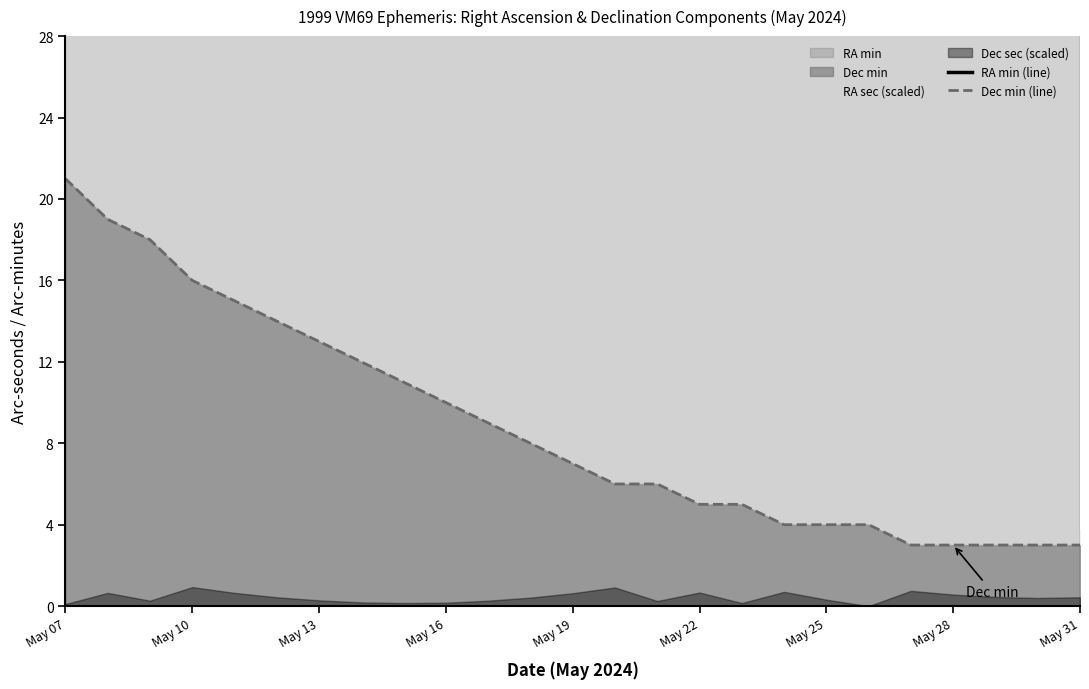

The value of Dec min at May 16 is 10. True or false?

True